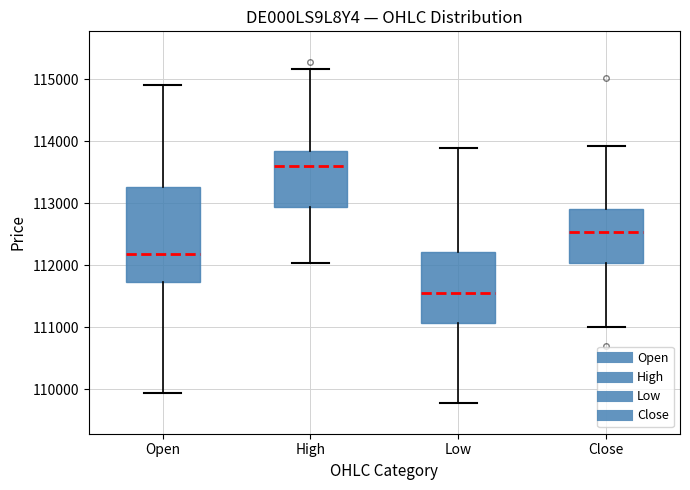

Reading left to right, read every box against the y-axis: the position of its median line, the range the box covers, and the ends of its whiskers. The values are not printed on the chart, so give them approximately, as read against the axis.

Open: median 112200, box 111700 to 113300, whiskers 109900 to 114900
High: median 113600, box 112900 to 113800, whiskers 112000 to 115200
Low: median 111500, box 111100 to 112200, whiskers 109800 to 113900
Close: median 112500, box 112000 to 112900, whiskers 111000 to 113900